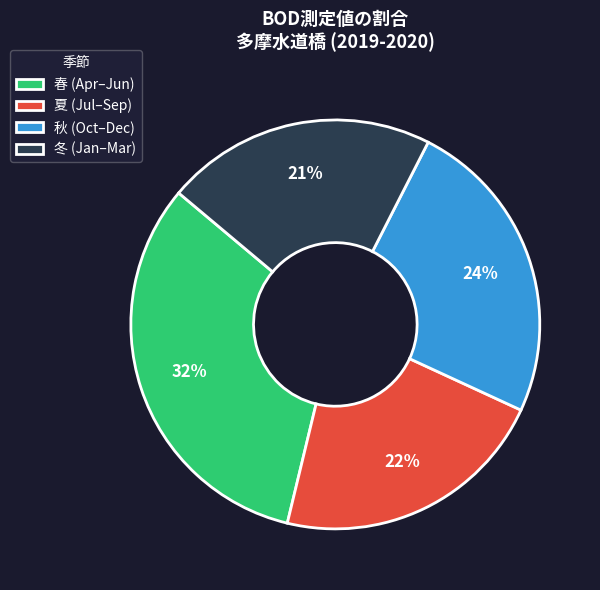

Does any single category account for the majority?

No